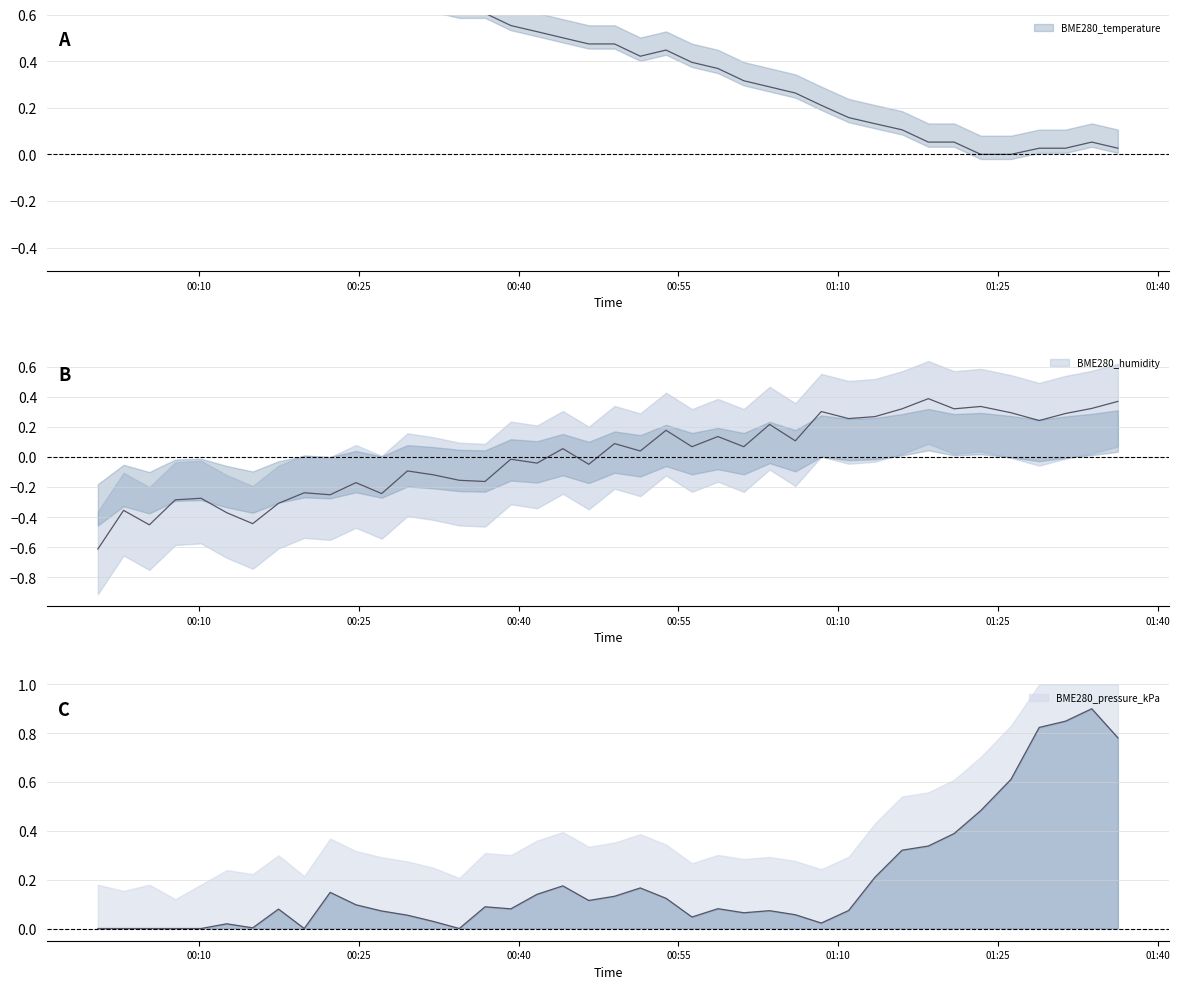

What are all the series names shown in the legend?

BME280_temperature, BME280_humidity, BME280_pressure_kPa